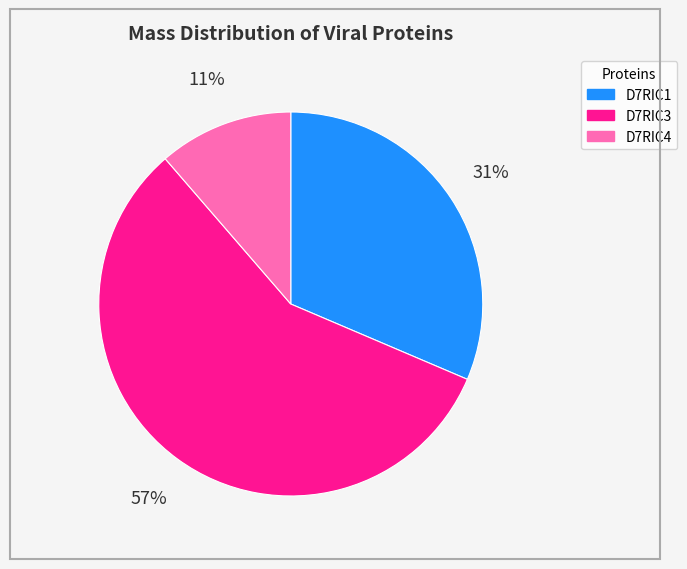

Is it true that D7RIC1 is 25% of the pie?

False